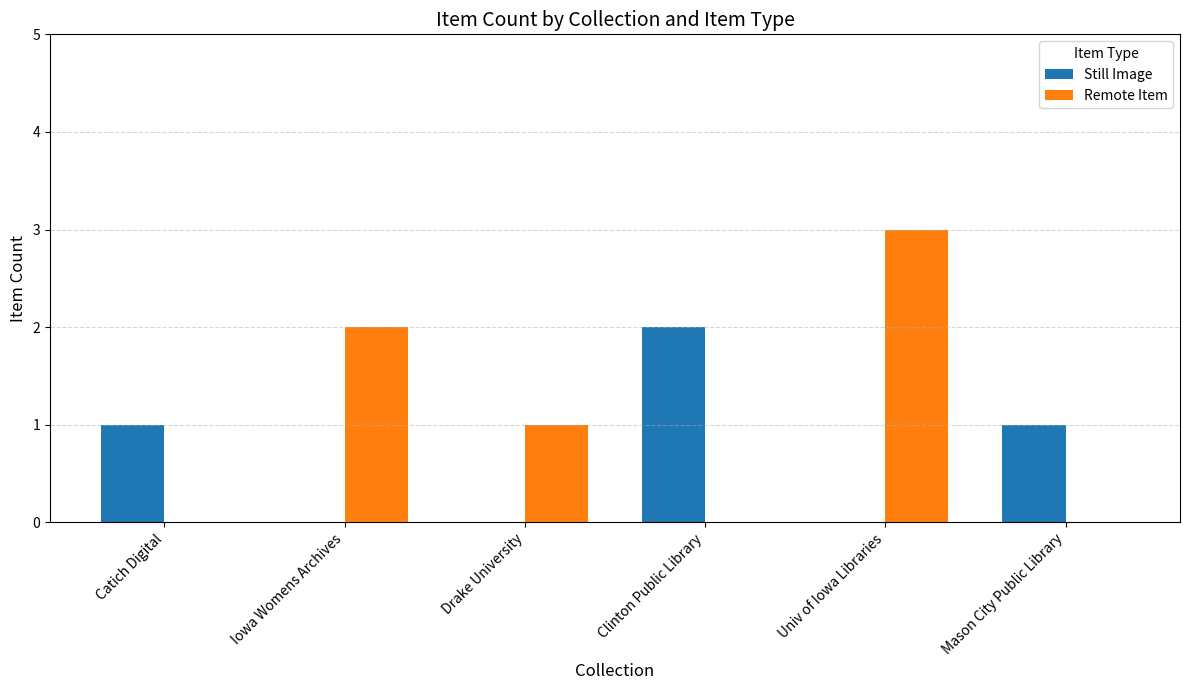

What is the sum of all Still Image values?

4